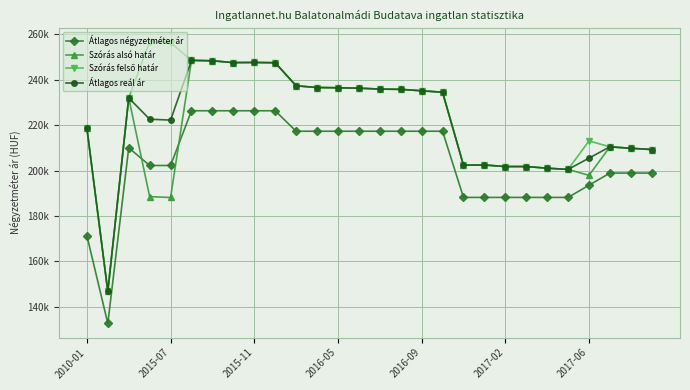

True or false: Átlagos négyzetméter ár and Átlagos reál ár cross at least once.

False